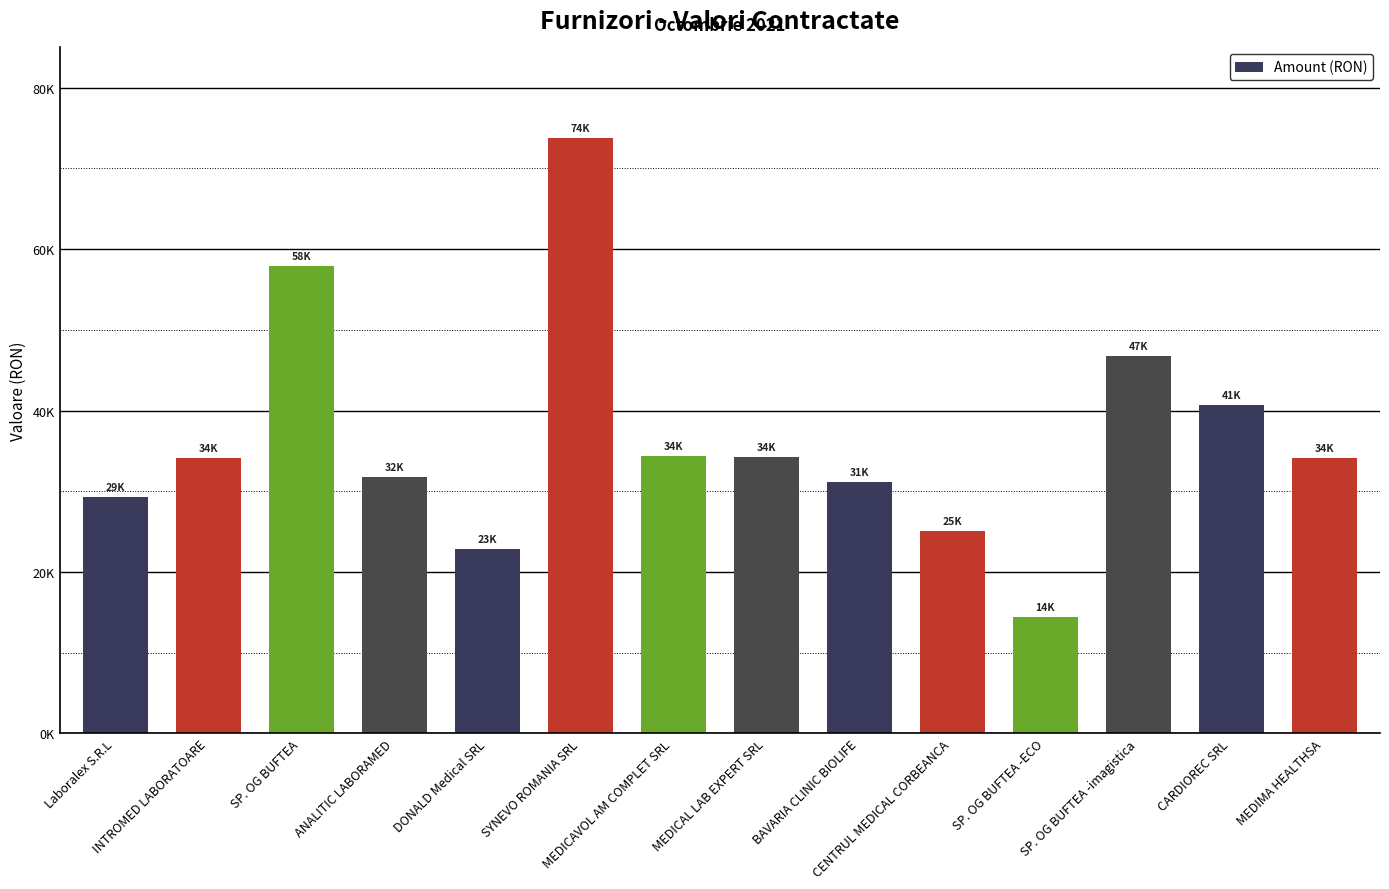

What is the value of the 1st bar from the left?

29293.2